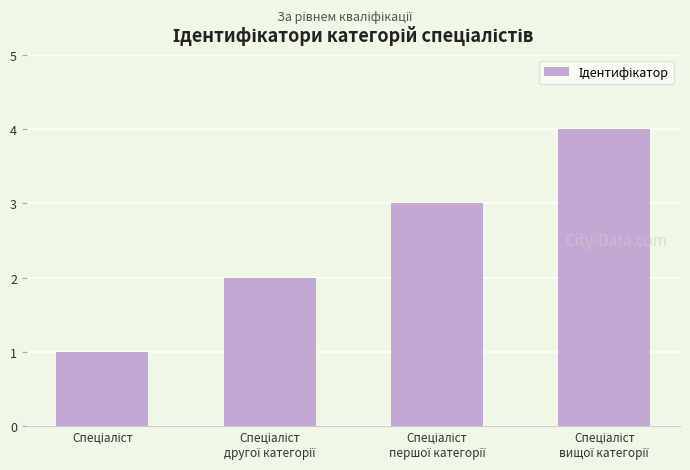

What is the greatest value displayed?

4